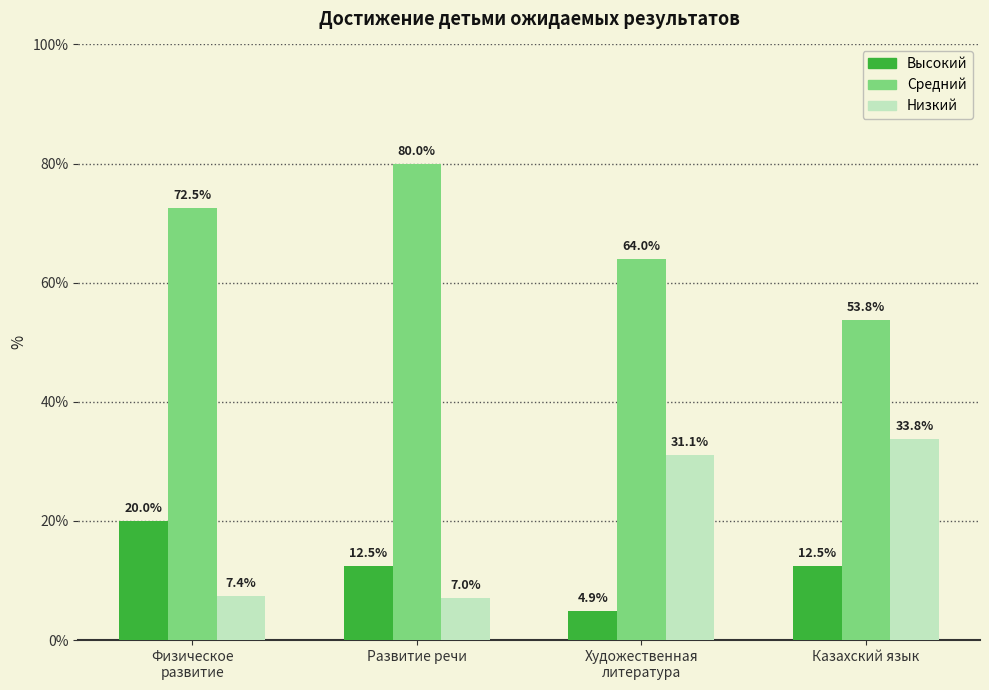

What is the sum of all Высокий values?

49.9